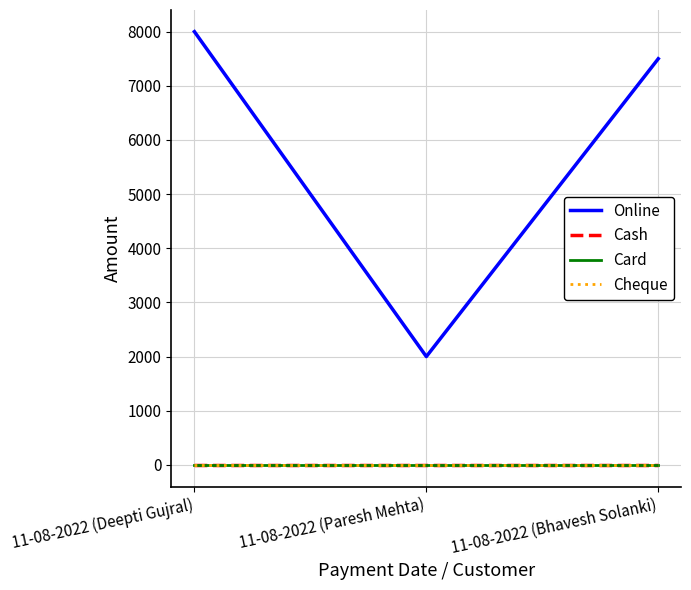

At how many categories does at least one series exceed 7750?

1